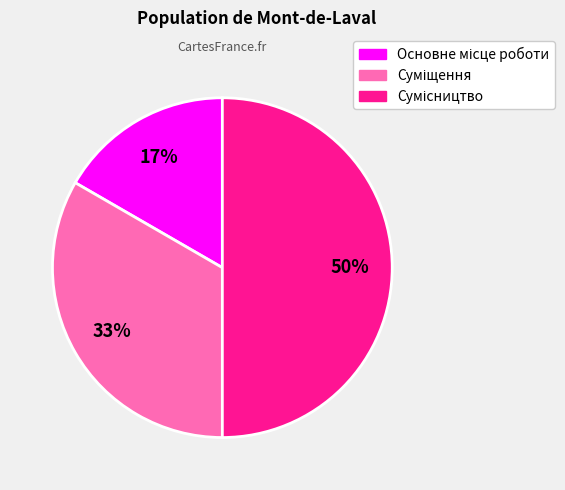

To the nearest percent, what is the difference between the largest and smallest slice percentages?

33%